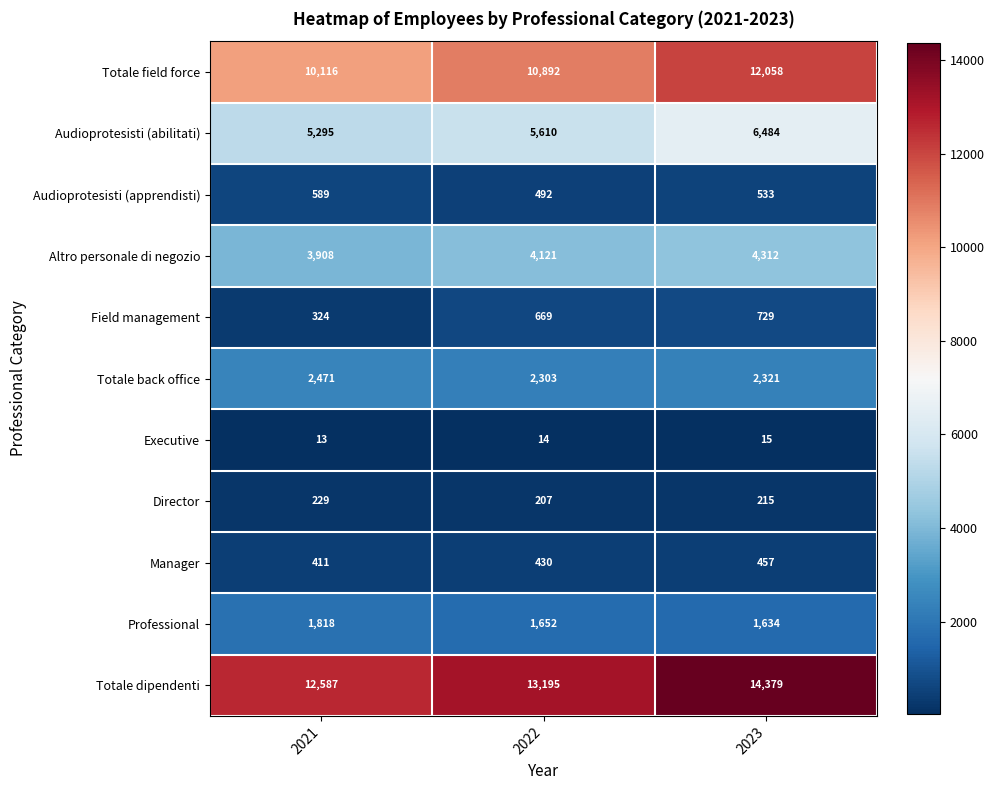

What is the smallest value displayed?

13